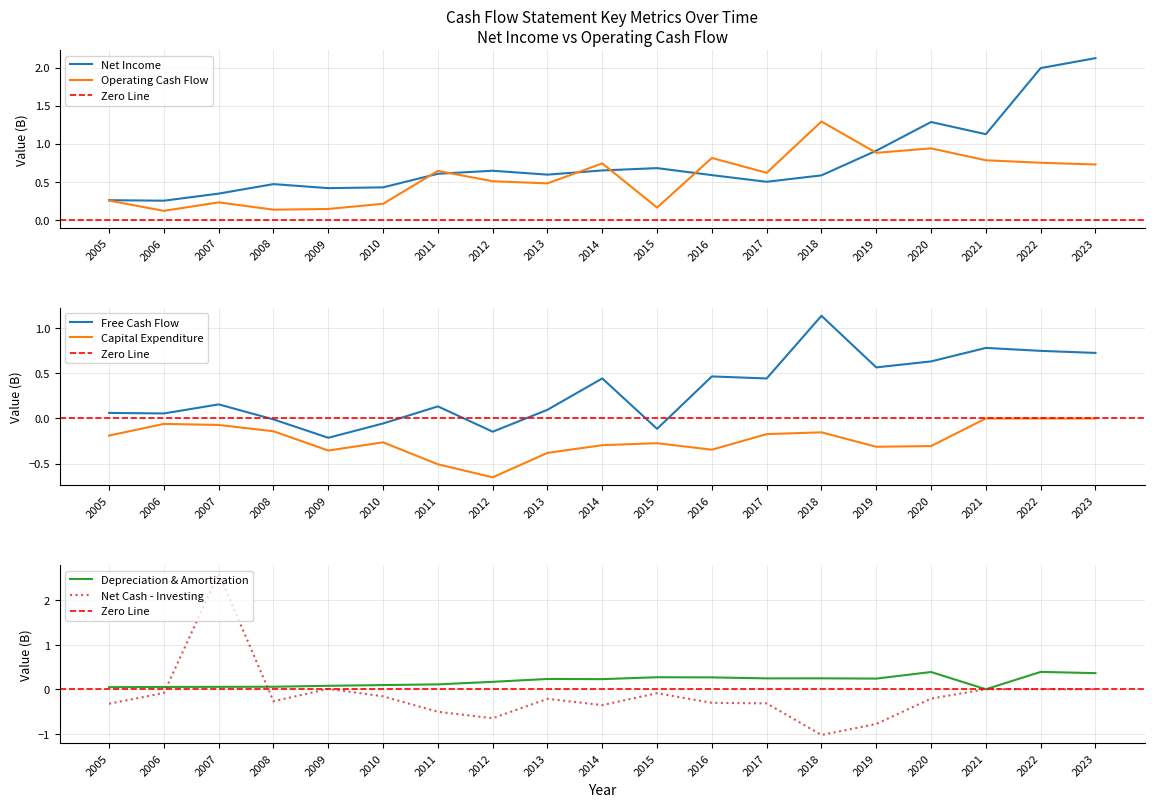

Rank the series by their maximum value, from lowest to highest.

Capital Expenditure, Depreciation And Amortization, Free Cash Flow, Operating Cash Flow, Net Income, Net Cash Used For Investing